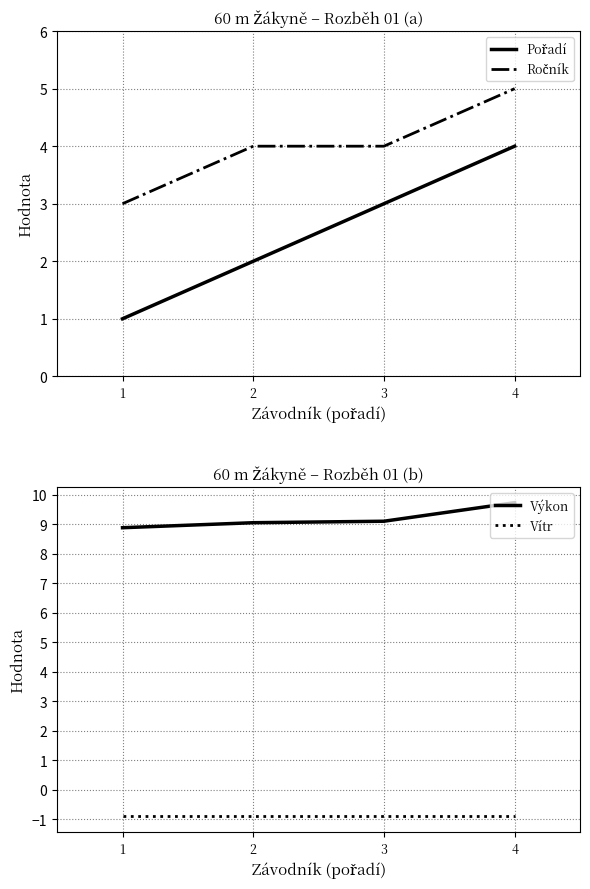

At how many categories does at least one series exceed 3?

4